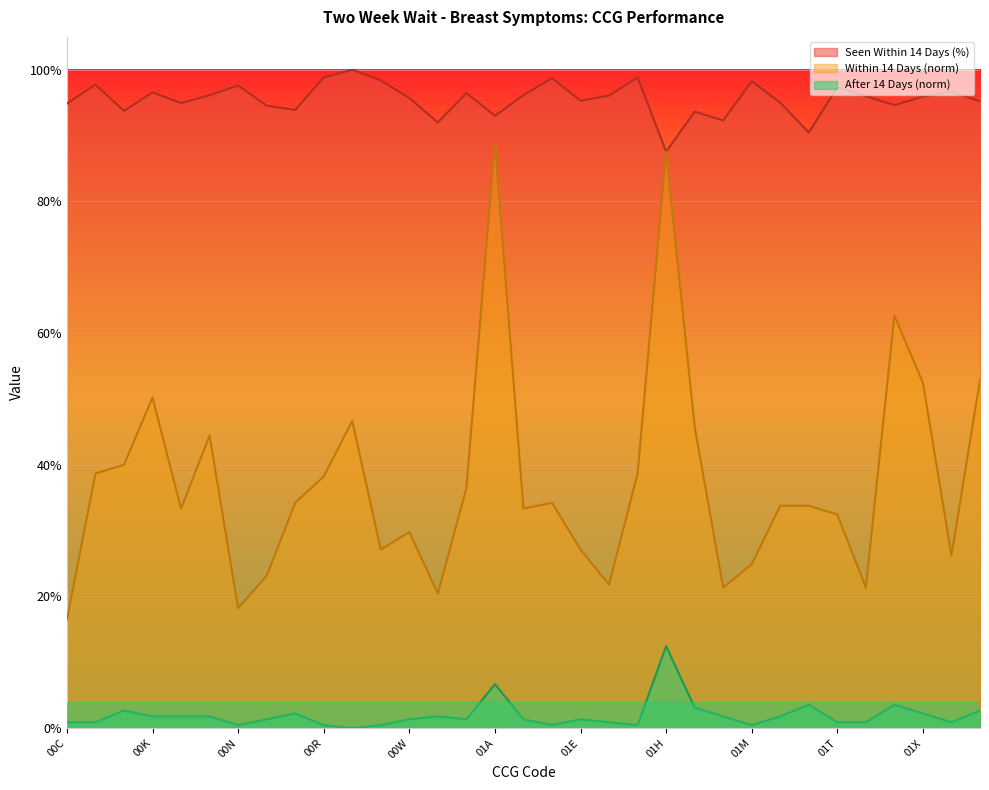

What are all the series names shown in the legend?

Seen Within 14 Days (%), Within 14 Days (norm), After 14 Days (norm)